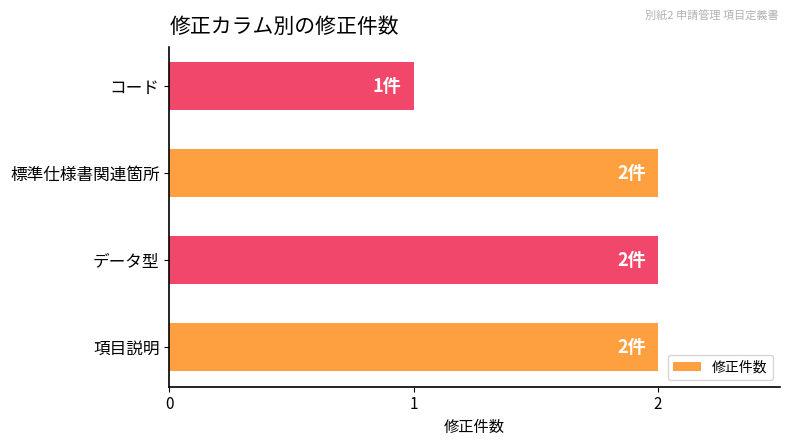

The chart shows a value of 4 at データ型. True or false?

False